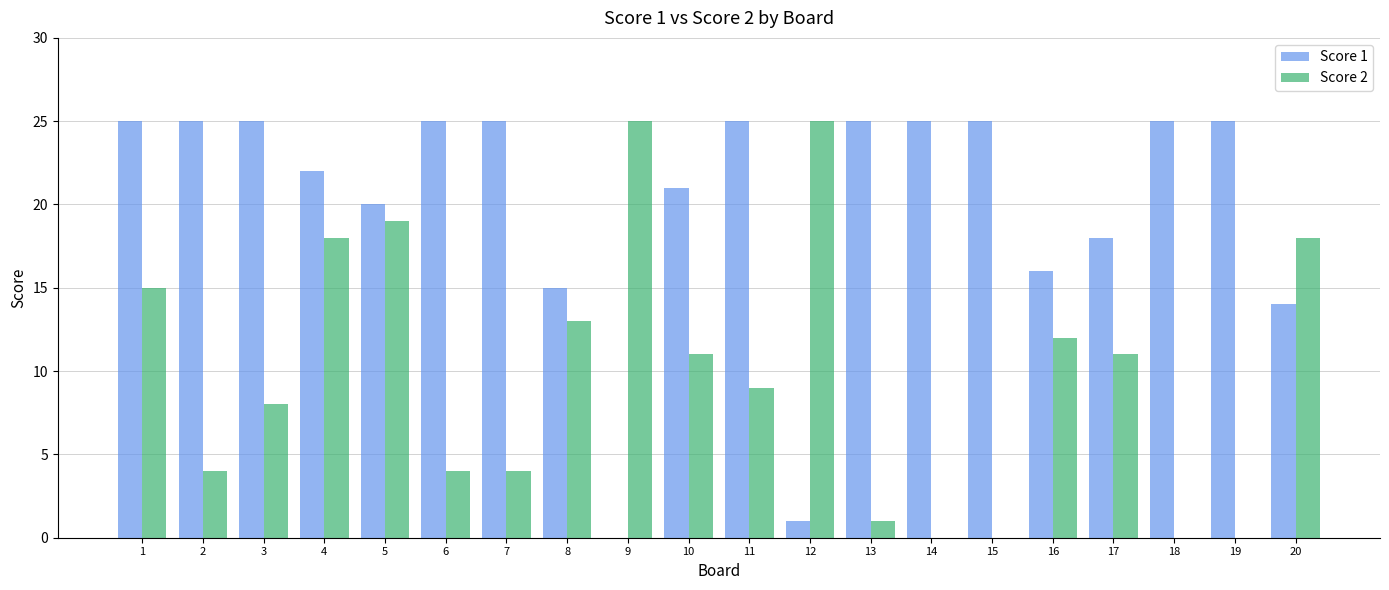

Reading left to right, list all the values displayed in this chart.

Score 1: 25	25	25	22	20	25	25	15	0	21	25	1	25	25	25	16	18	25	25	14
Score 2: 15	4	8	18	19	4	4	13	25	11	9	25	1	0	0	12	11	0	0	18